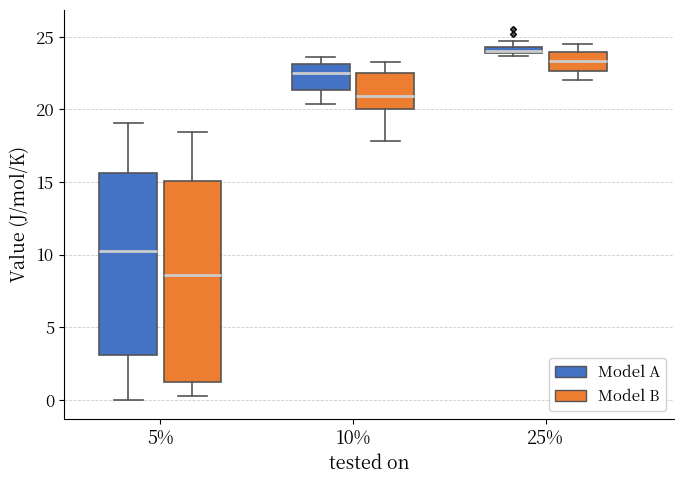

Where does the upper whisker of the box for 5% (Model A) end on the y-axis? The values are not printed on the chart, so give them approximately, as read against the axis.

19.0